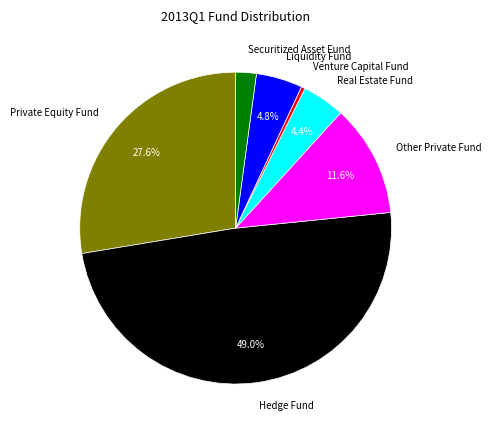

To the nearest percent, what is the average slice percentage?

14%